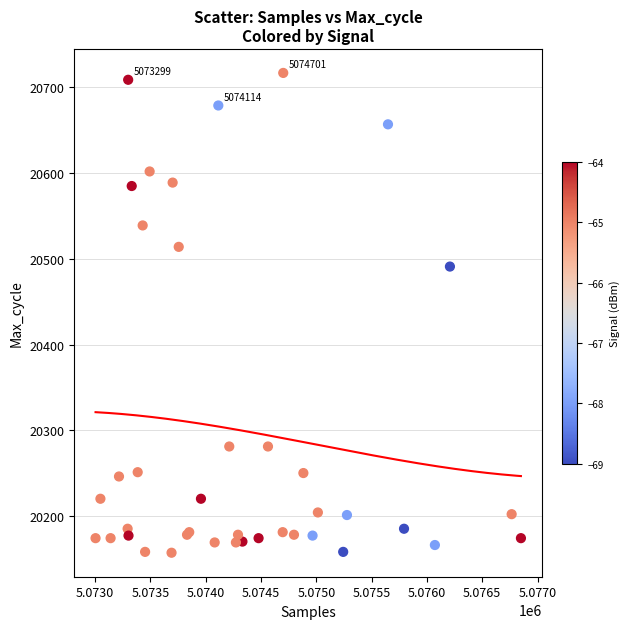

What Y value in the scatter plot is closest to 20437?

20491